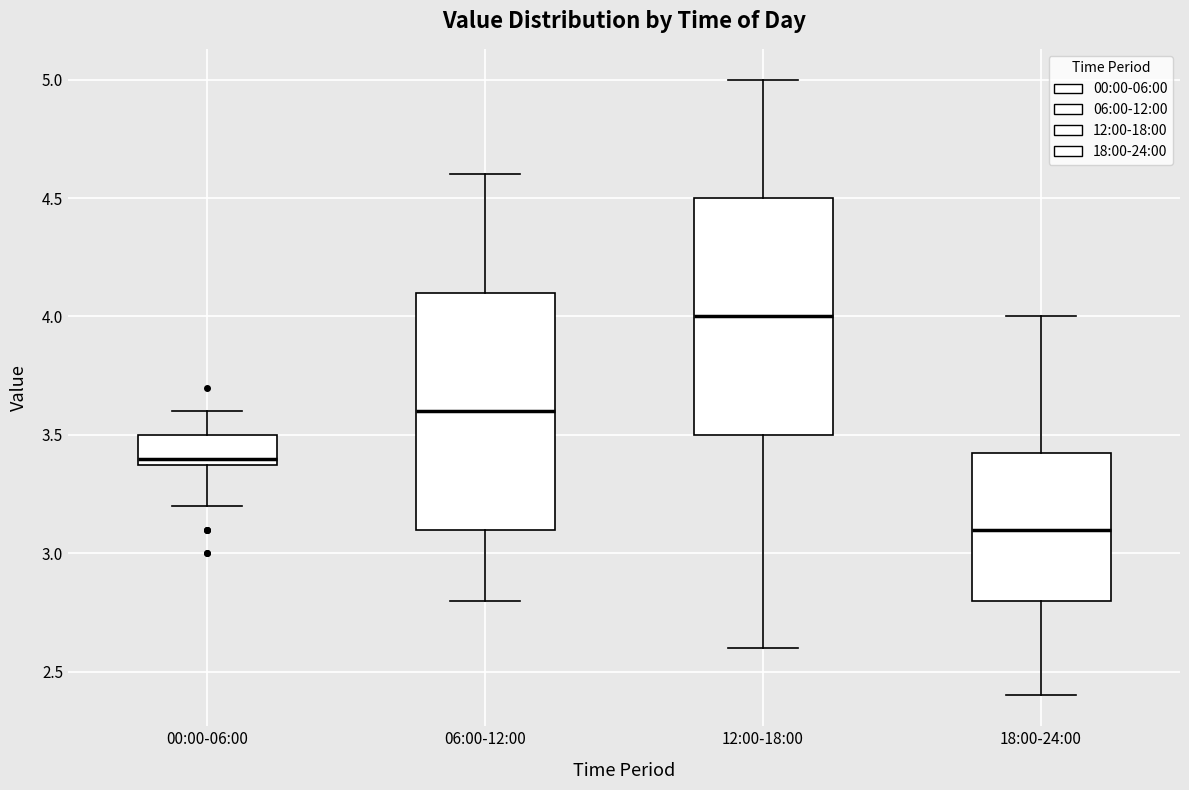

Where is the upper edge of the box for 12:00-18:00 on the y-axis? The values are not printed on the chart, so give them approximately, as read against the axis.

4.50